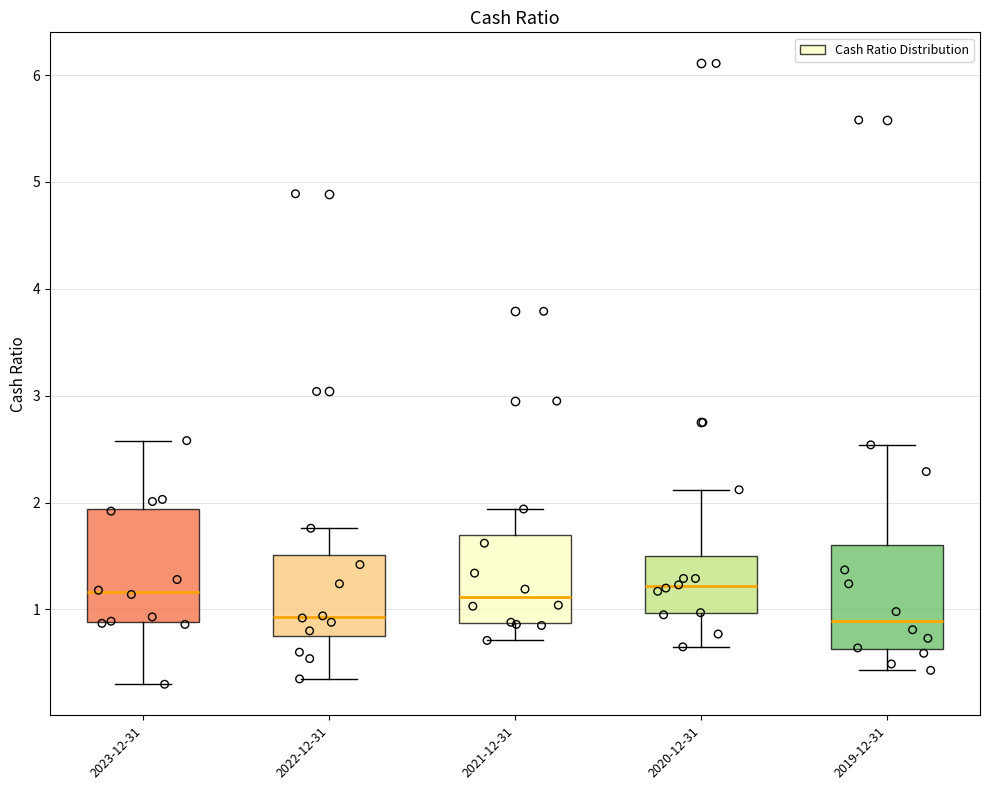

Where does the lower whisker of the box for 2022-12-31 end on the y-axis? The values are not printed on the chart, so give them approximately, as read against the axis.

0.4